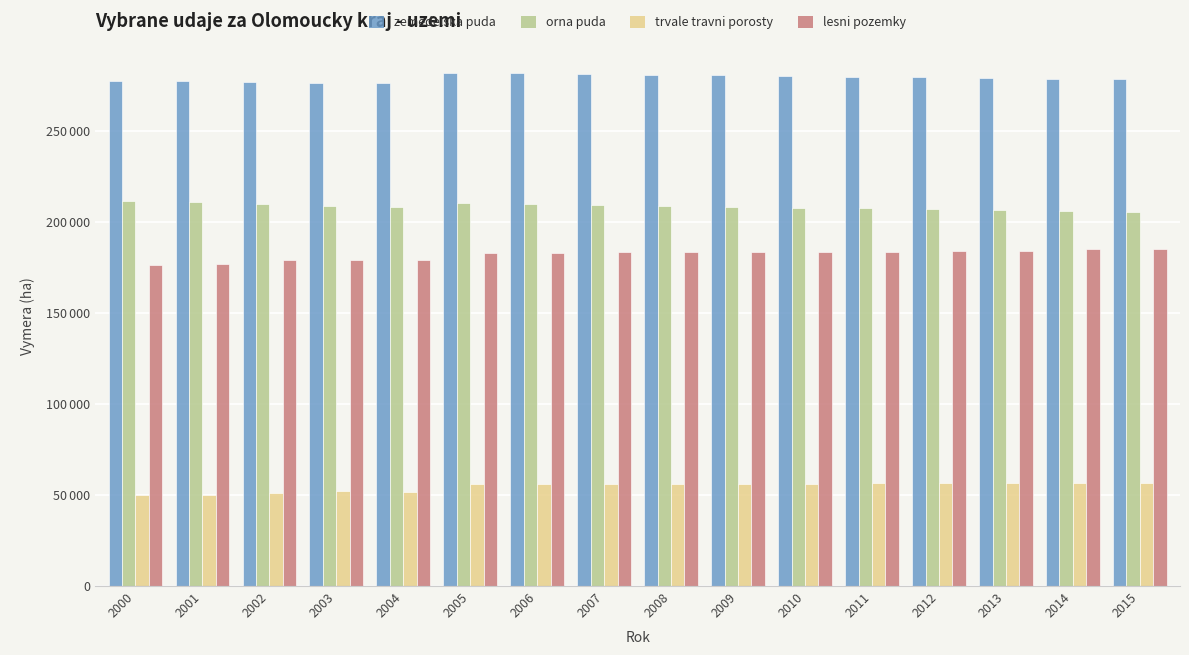

Rank the categories by zemedelska puda value from lowest to highest.

2004, 2003, 2002, 2001, 2000, 2015, 2014, 2013, 2012, 2011, 2010, 2009, 2008, 2007, 2006, 2005